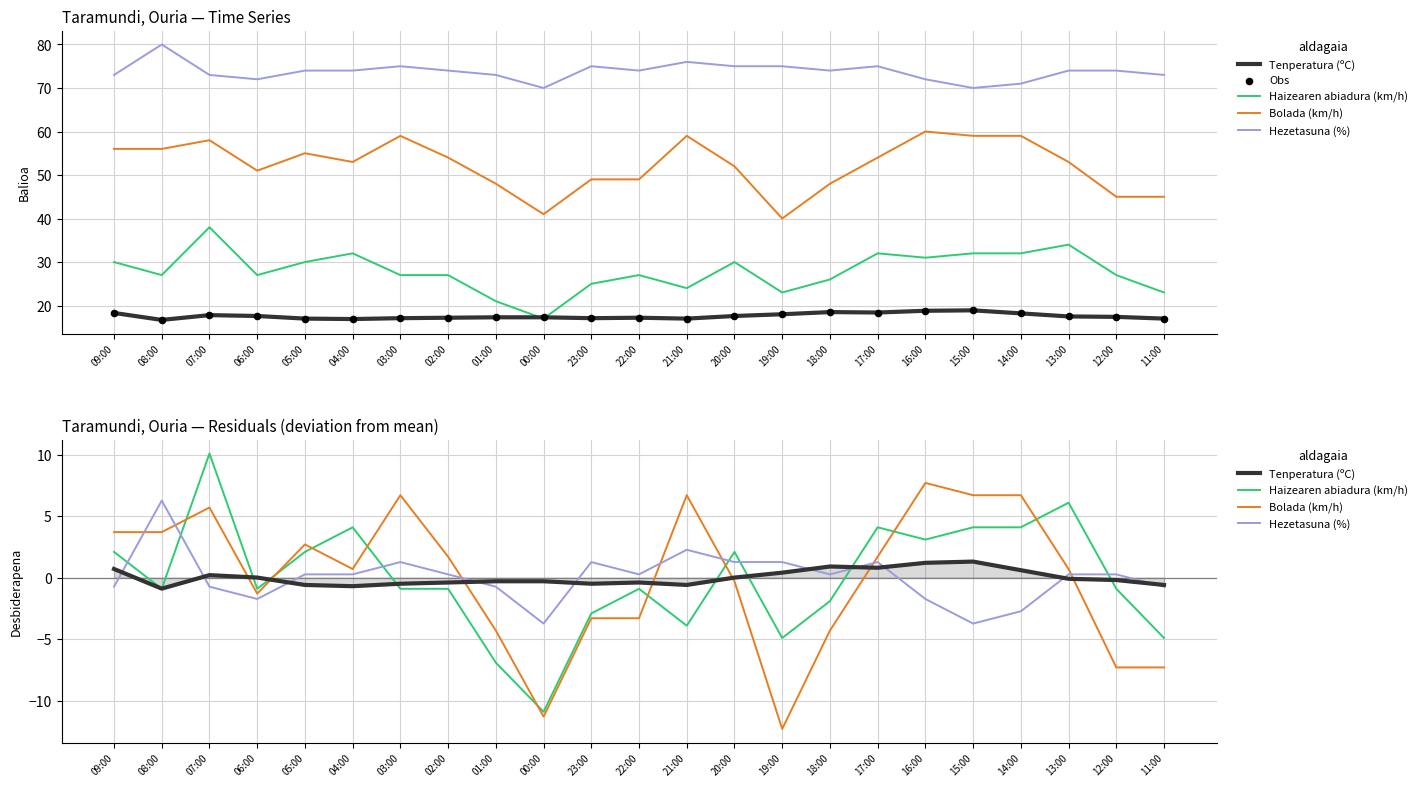

Which series has the largest total across all categories?

Obs